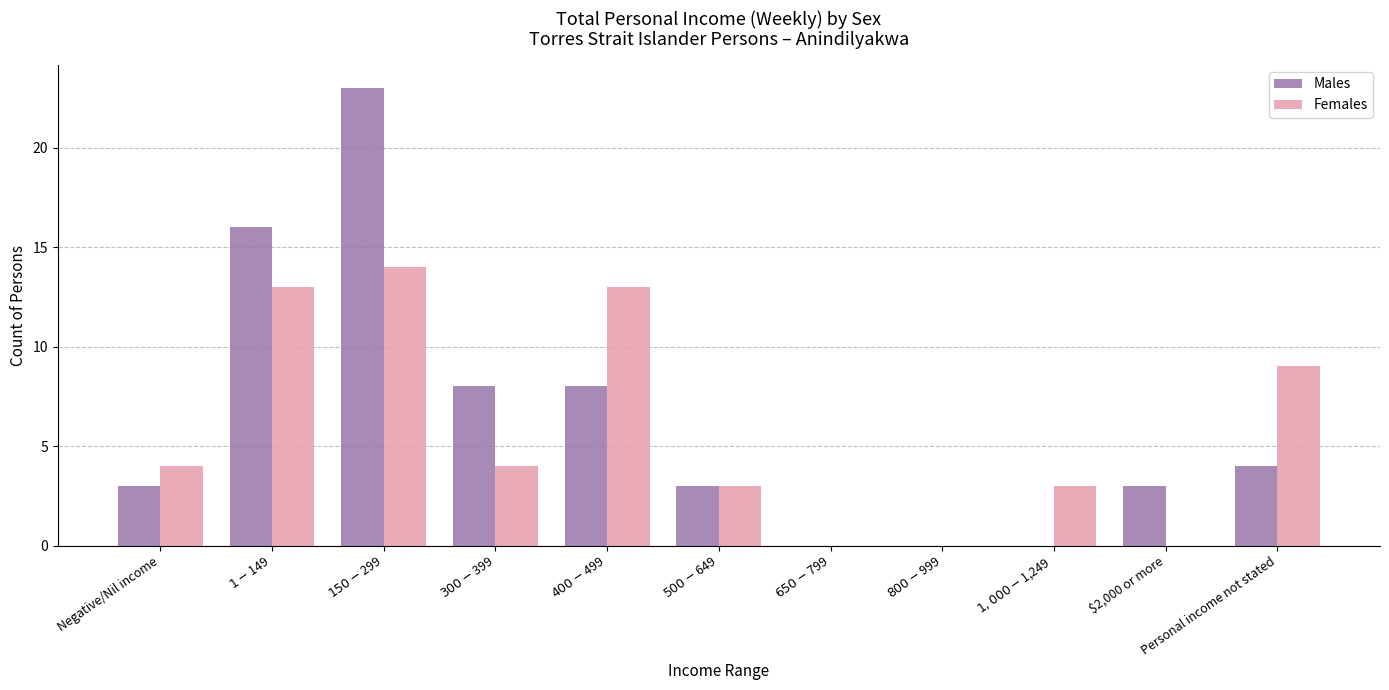

What are all the series names shown in the legend?

Males, Females